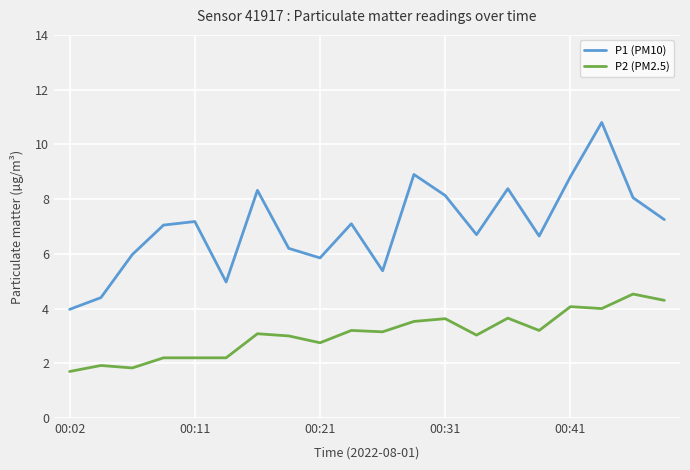

Count the number of categories in the chart.

20